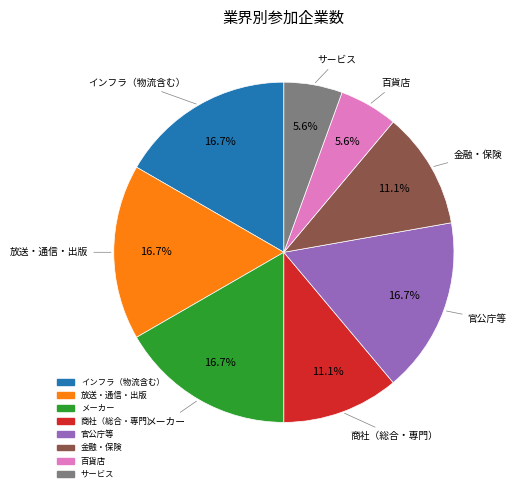

To the nearest percent, what portion does 官公庁等 represent?

17%